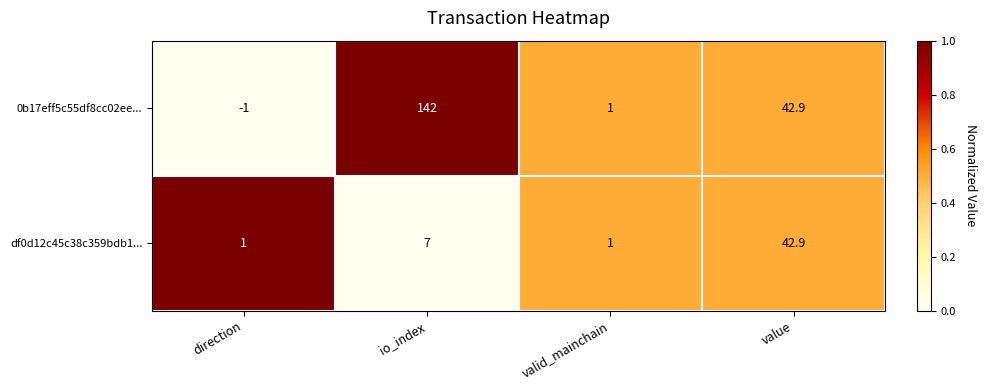

Which series has the largest total across all categories?

0b17eff5c55df8cc02ee...